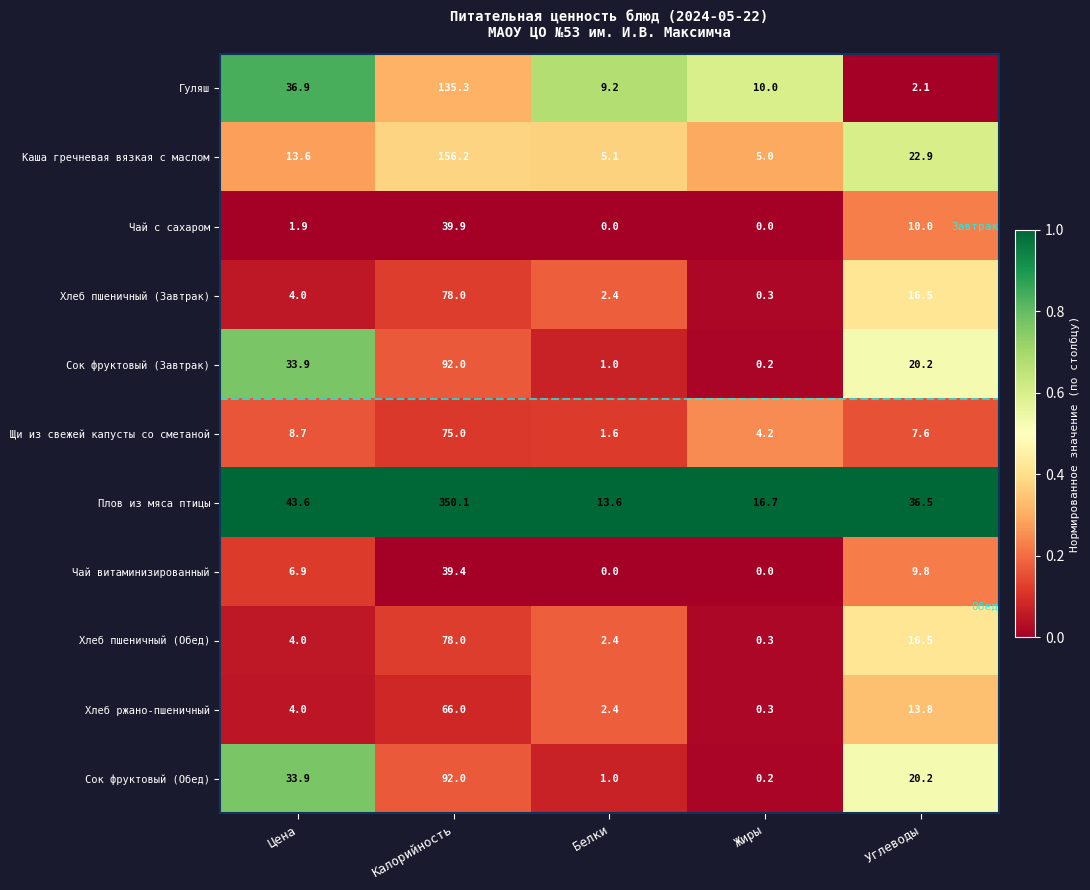

What is the total value across all series at Цена?

191.4